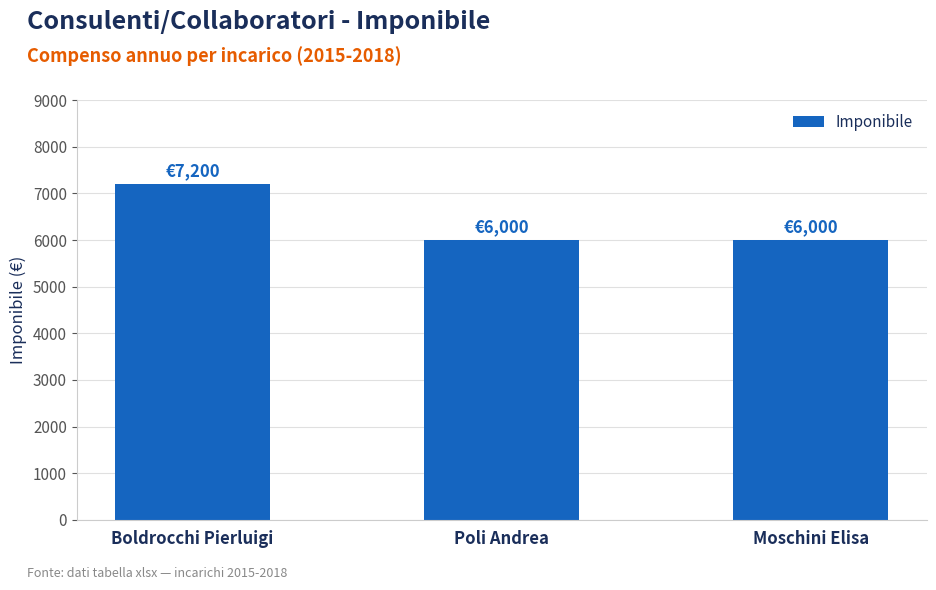

Which has a higher value, Boldrocchi Pierluigi or Moschini Elisa?

Boldrocchi Pierluigi